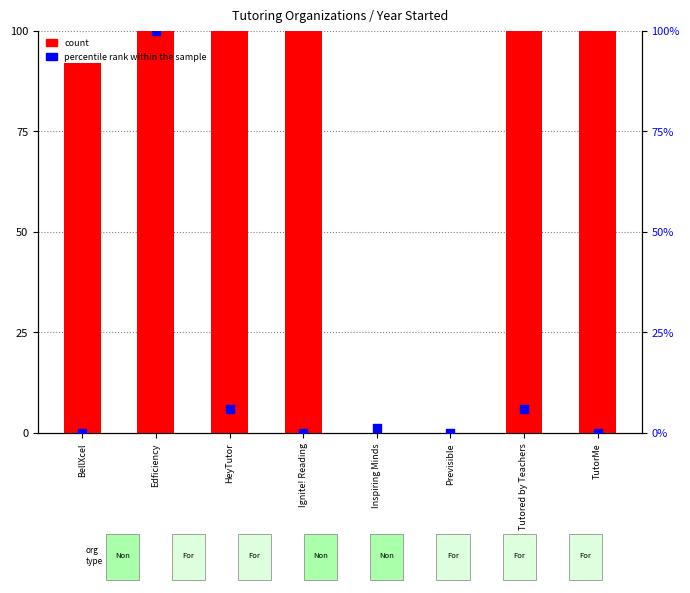

Which series contains the highest Y value?

count